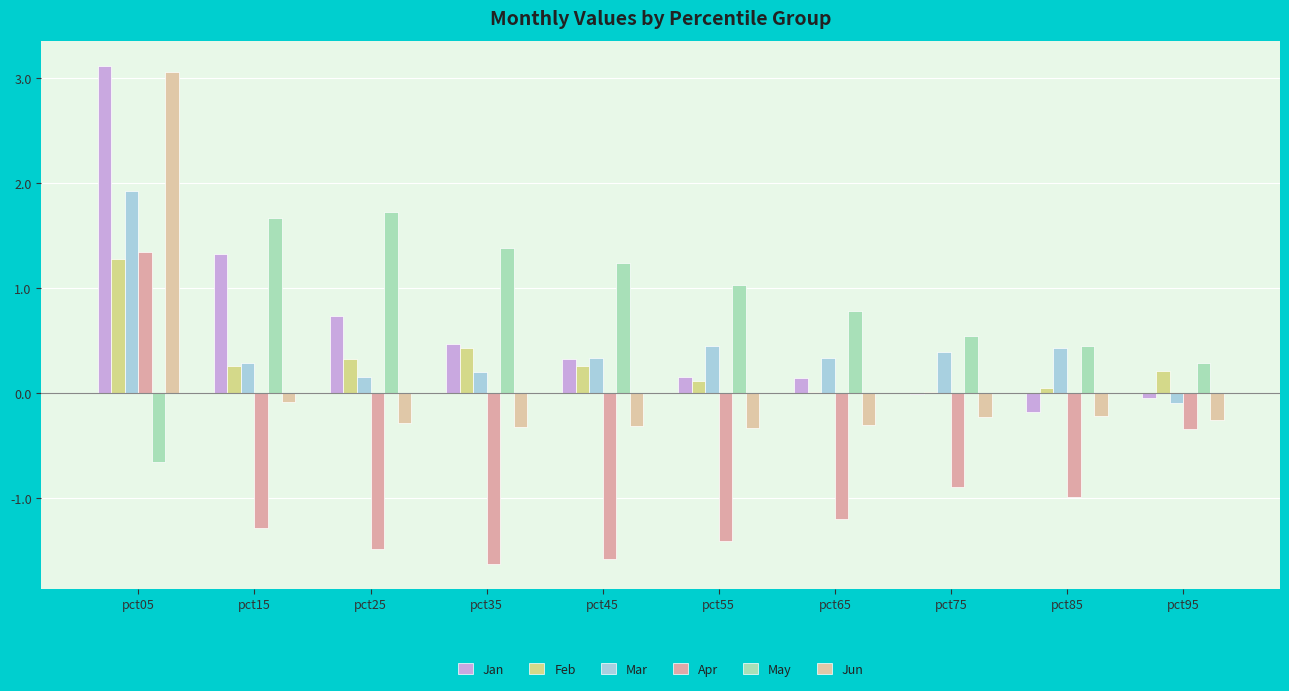

True or false: Jan has a value of -0.1 at pct95.

False